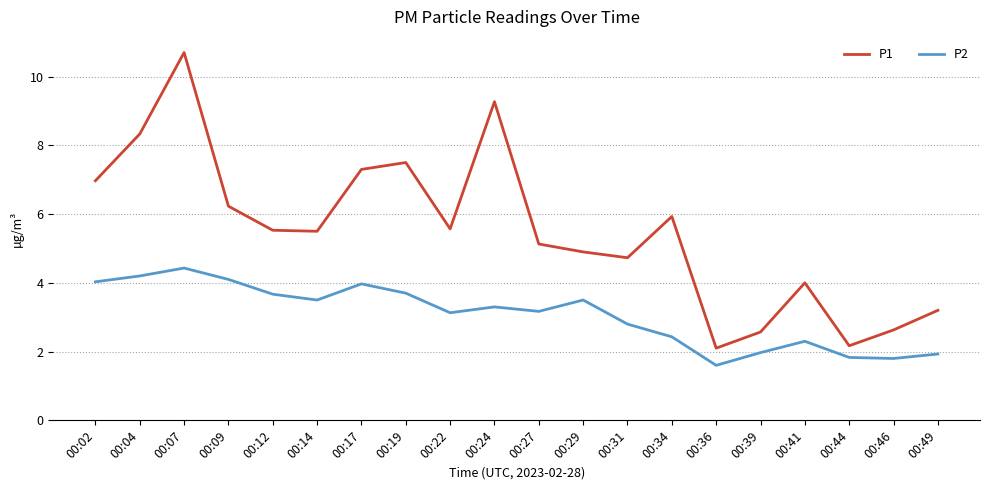

List the series in order of their overall mean, highest first.

P1, P2